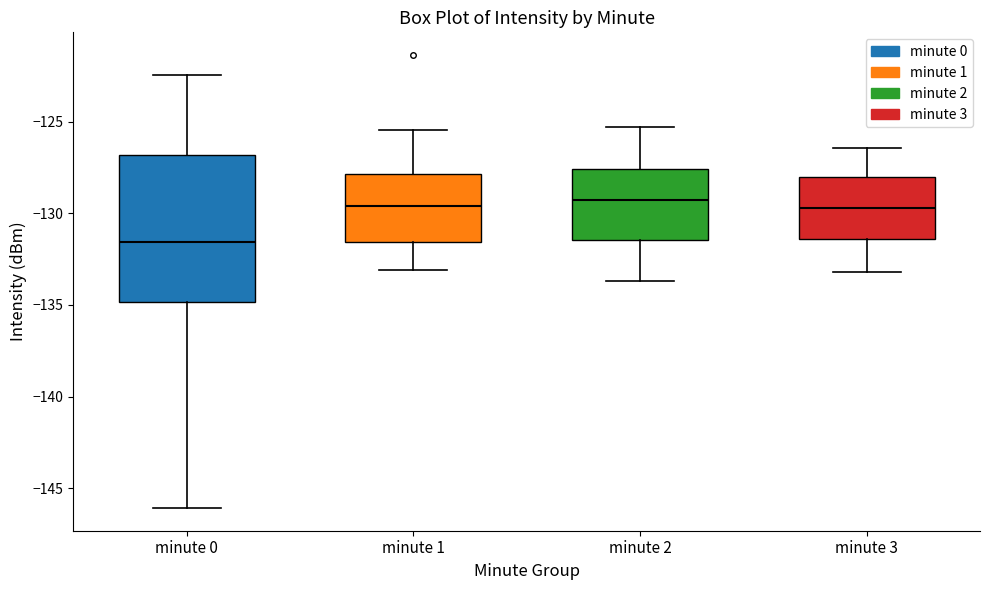

Where is the upper edge of the box for minute 3 on the y-axis? The values are not printed on the chart, so give them approximately, as read against the axis.

-128.0